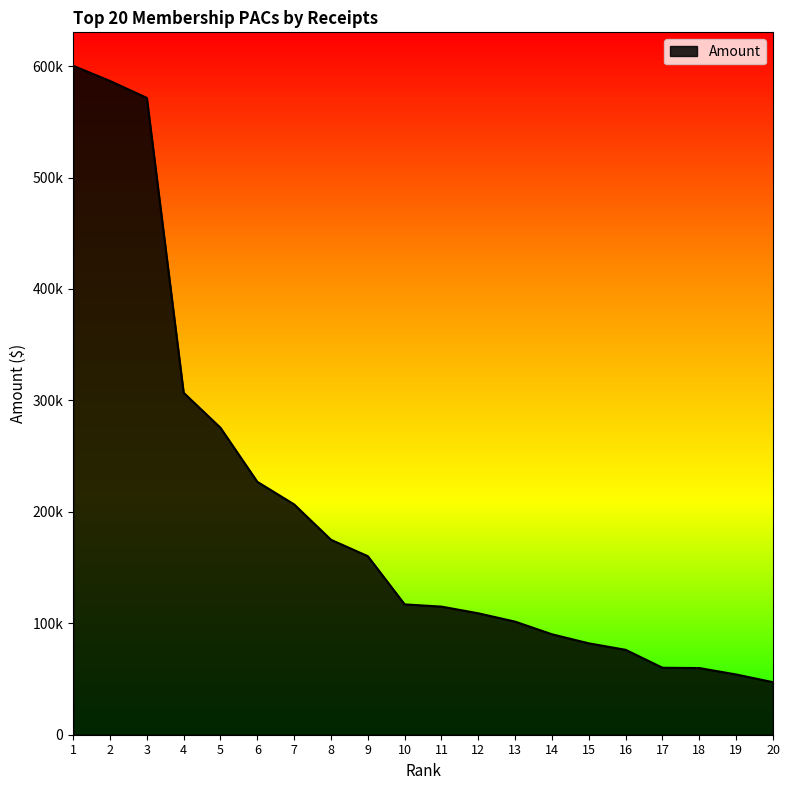

Does the chart display data point markers on the line(s)?

No